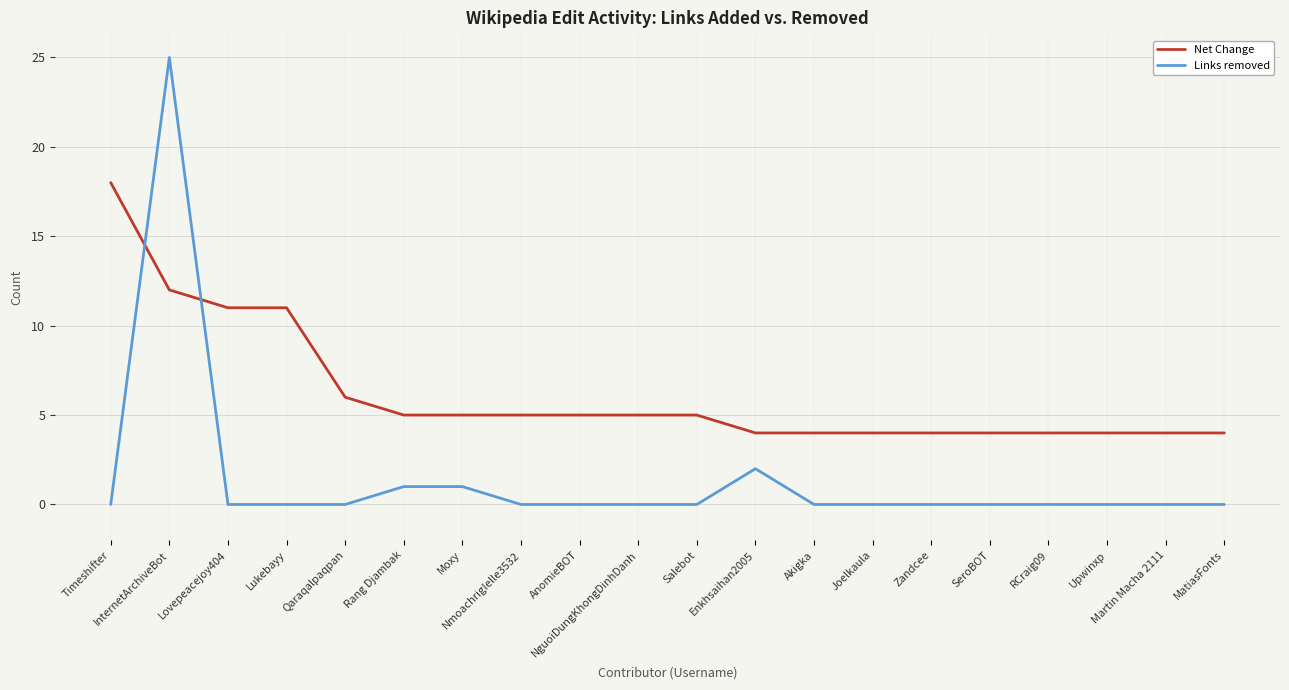

List the series in order of their peak value, highest first.

Links removed, Net Change